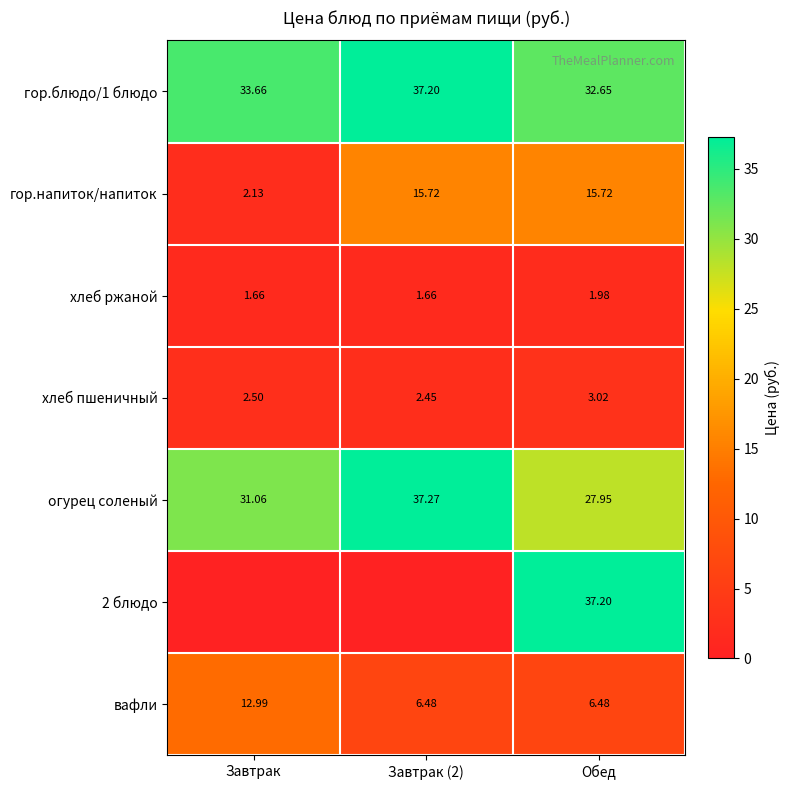

At which label does гор.блюдо/1 блюдо reach its minimum?

Обед